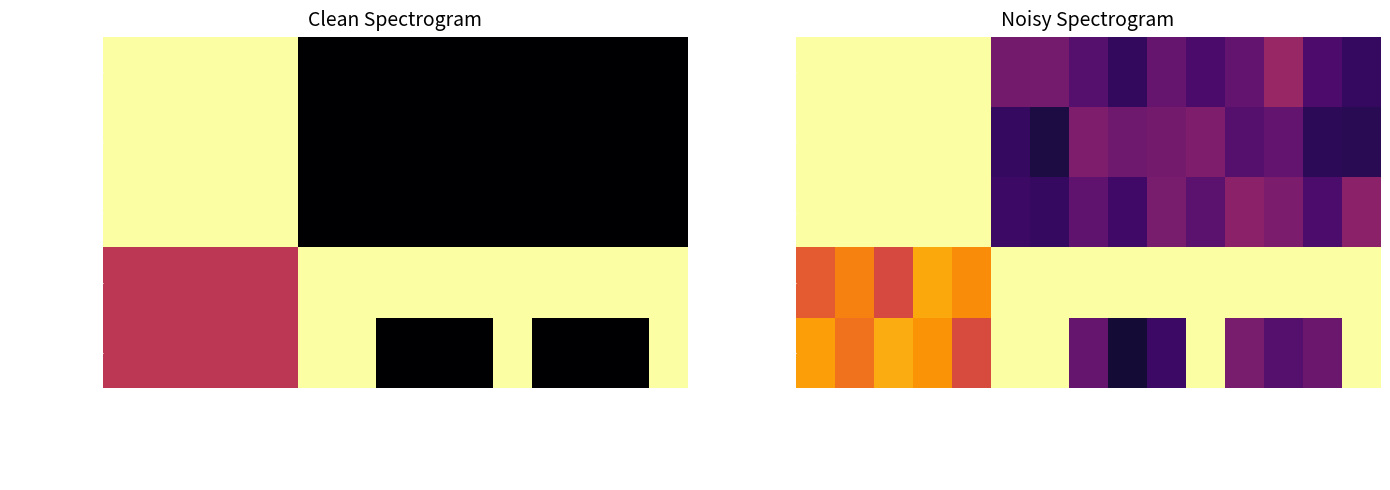

What is the minimum value for Bio?

0.1